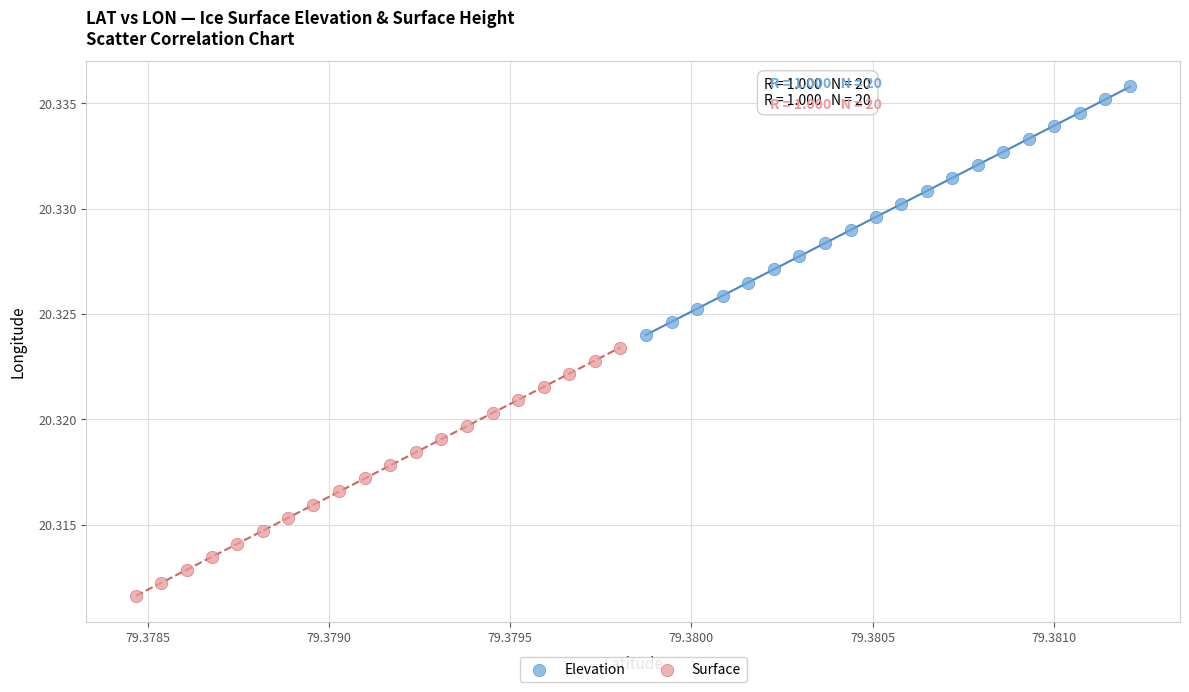

Which series contains the lowest Y value?

Surface